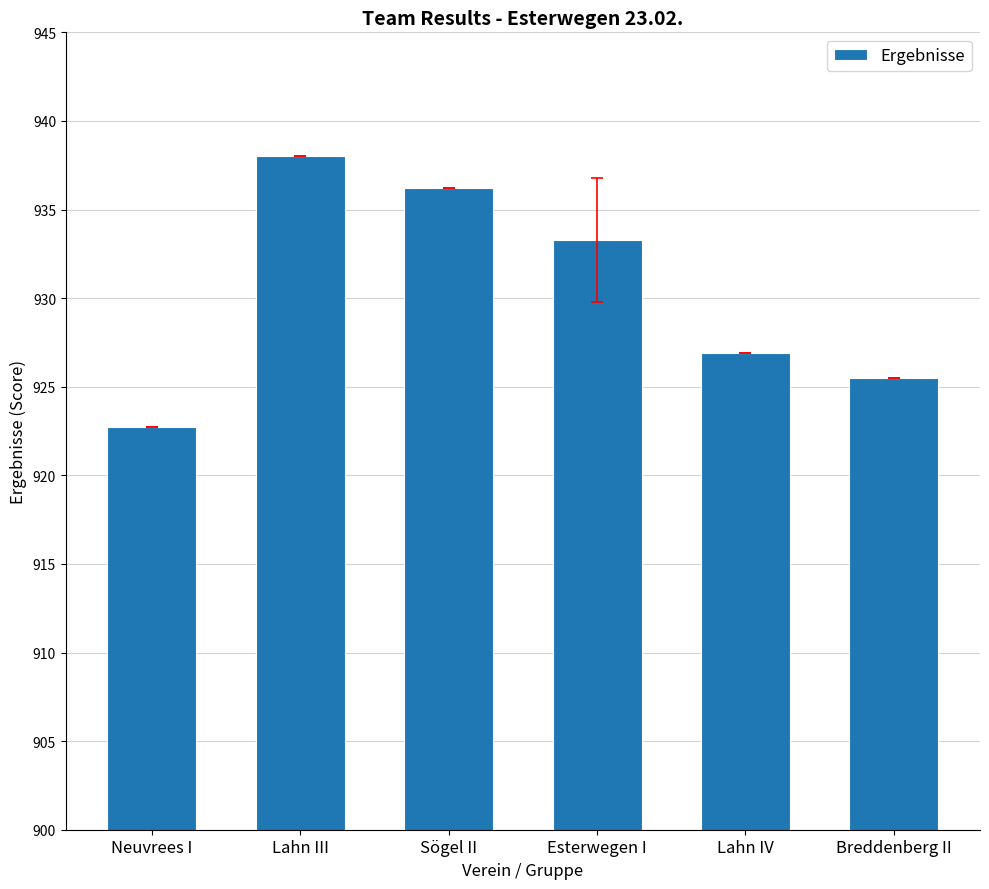

The chart shows a value of 417.1 at Lahn IV. True or false?

False